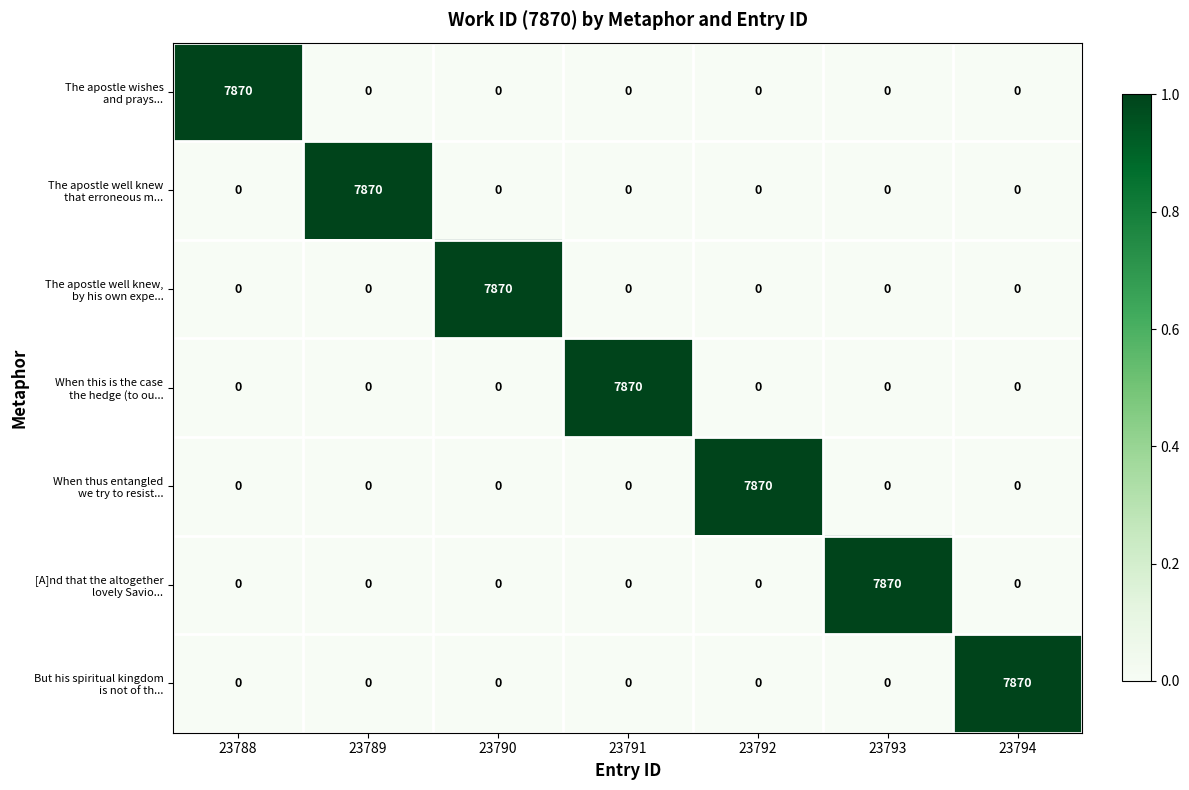

What is the greatest value displayed?

7870